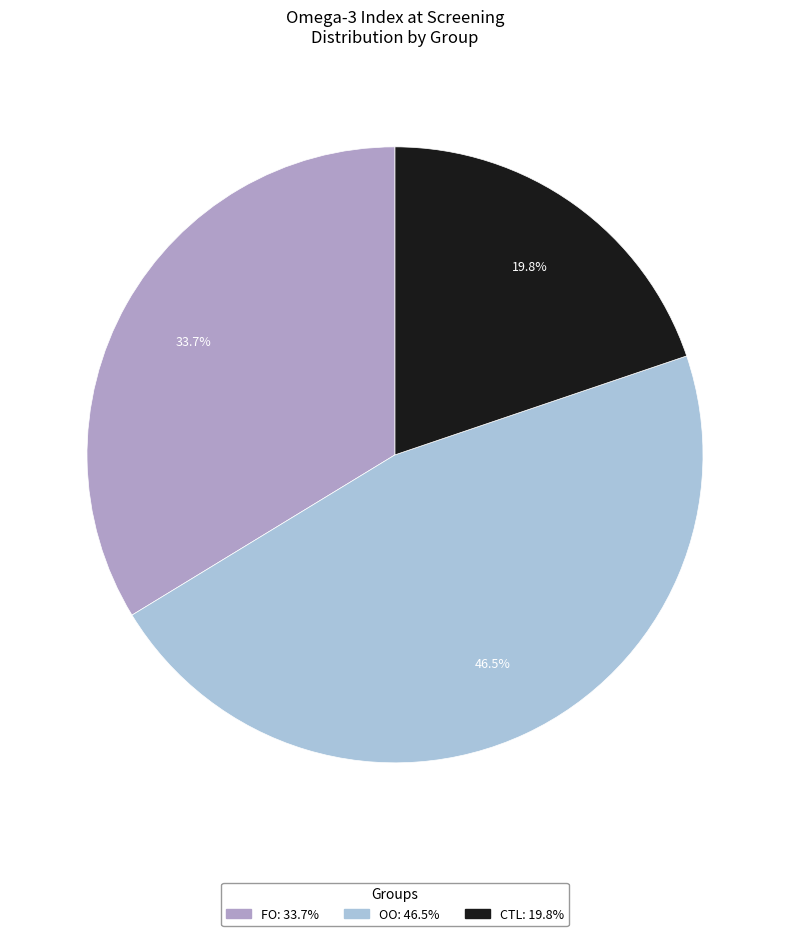

How many segments does this pie chart have?

3